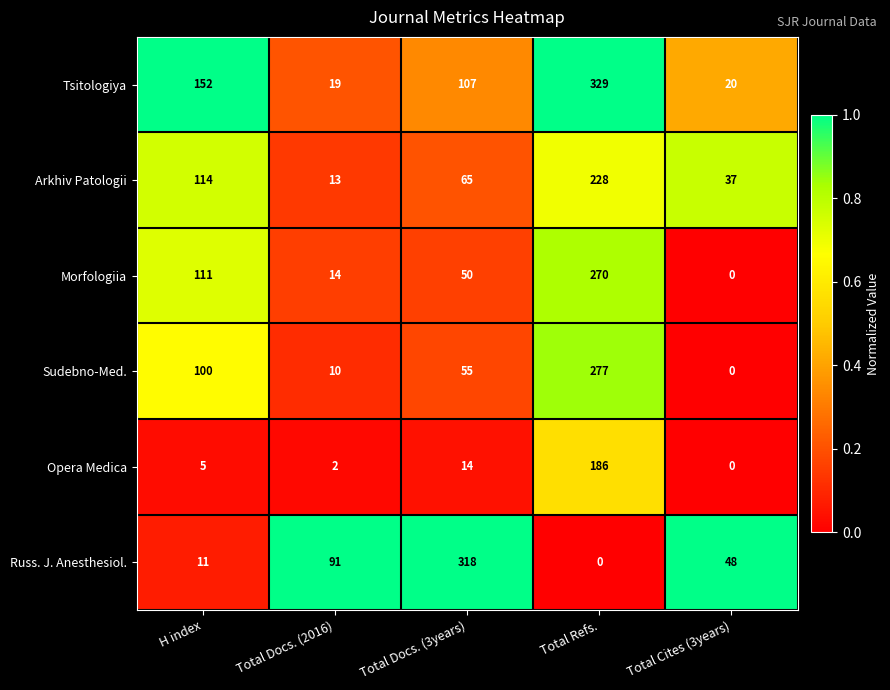

What is the average value of the Morfologiia series?

89